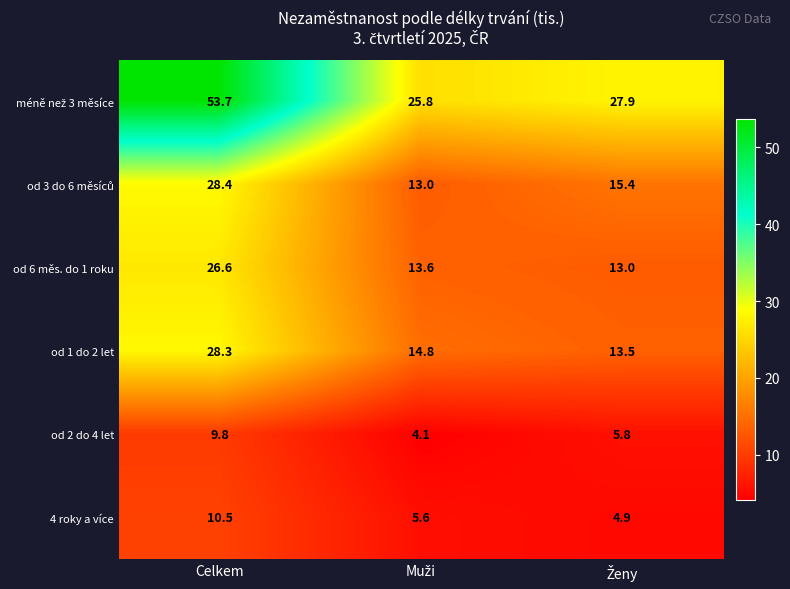

At how many categories does at least one series exceed 4?

3